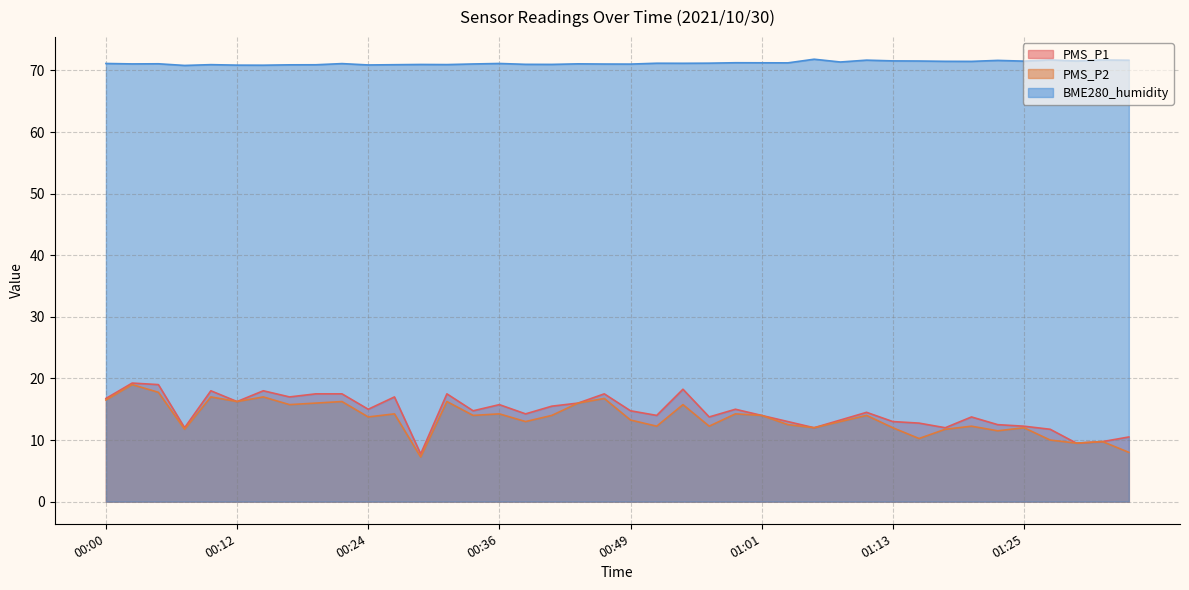

What is the spread (max minus min) of values at 01:25?

59.5